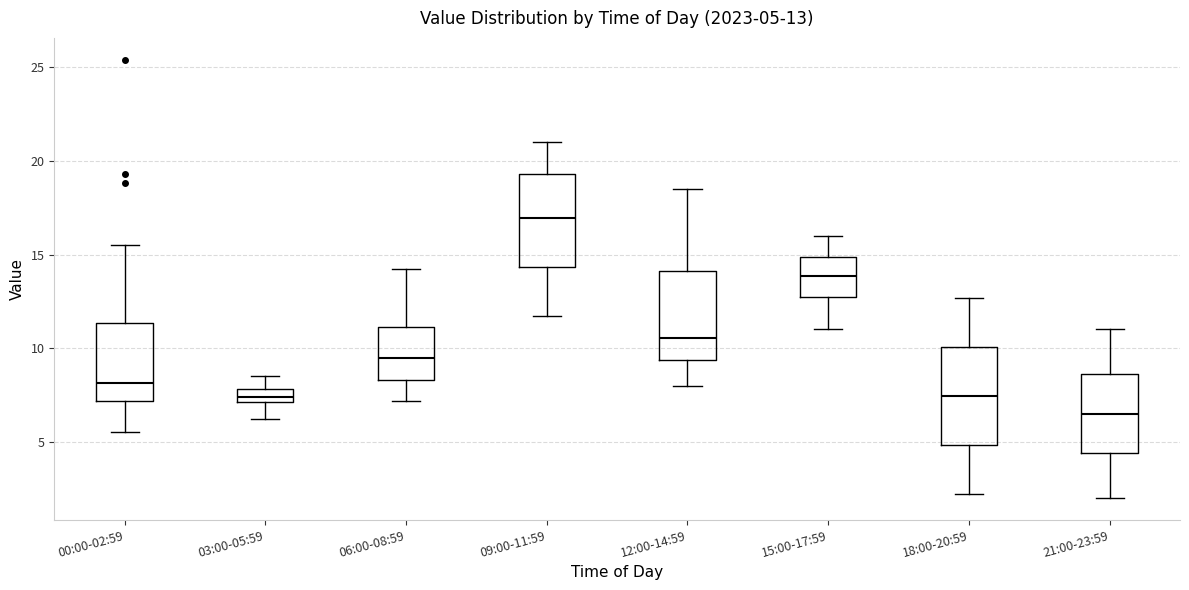

Which box has the highest median line?

09:00-11:59